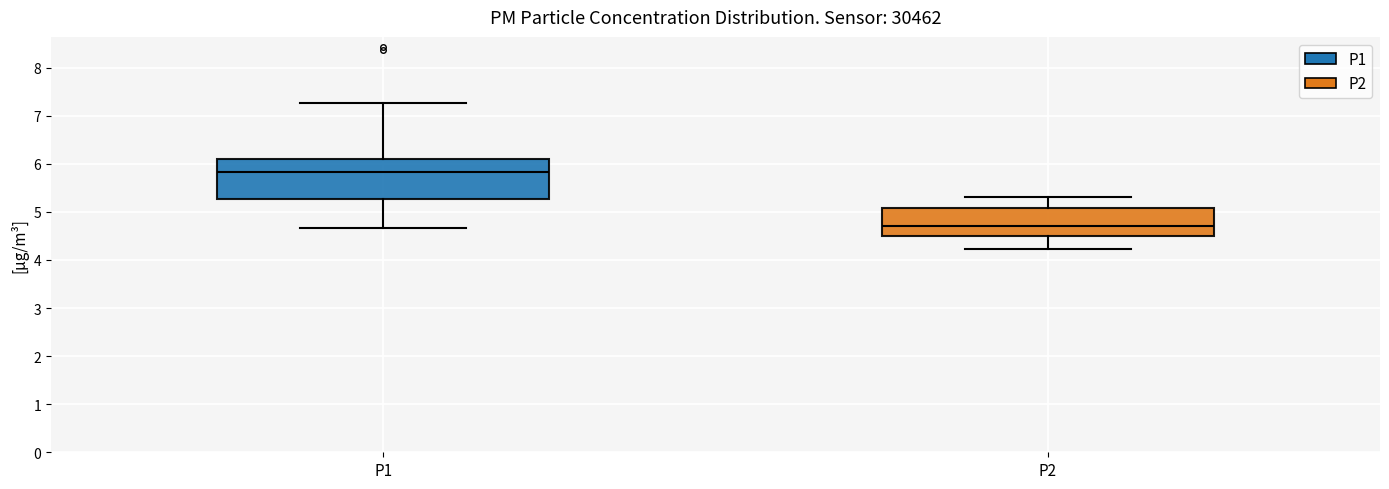

Which box has the lowest median line?

P2